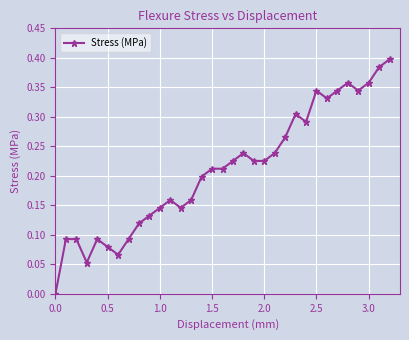

How many lines are shown in the chart?

1